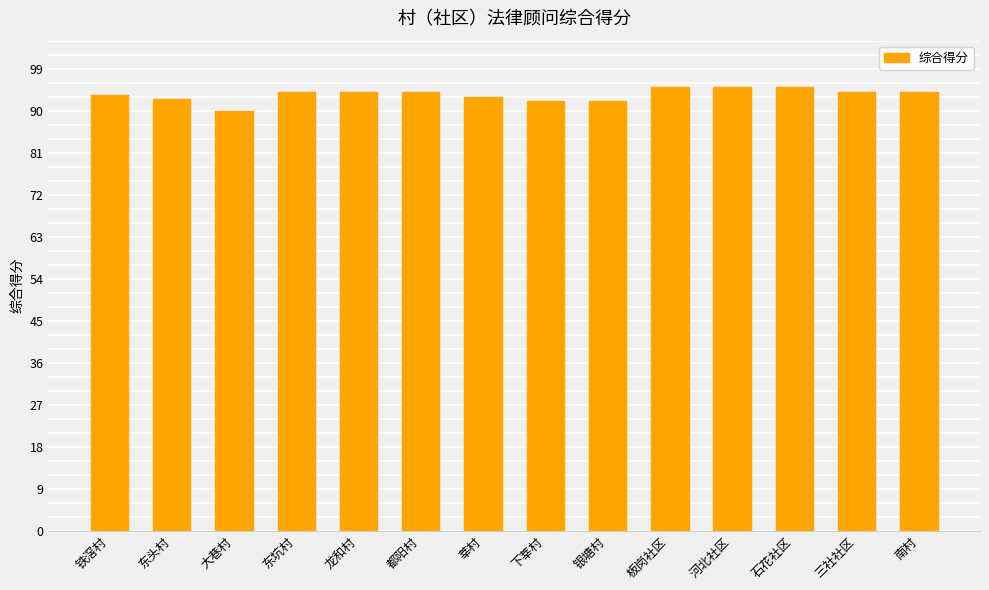

What is the difference between the second highest and second lowest values?

3.0